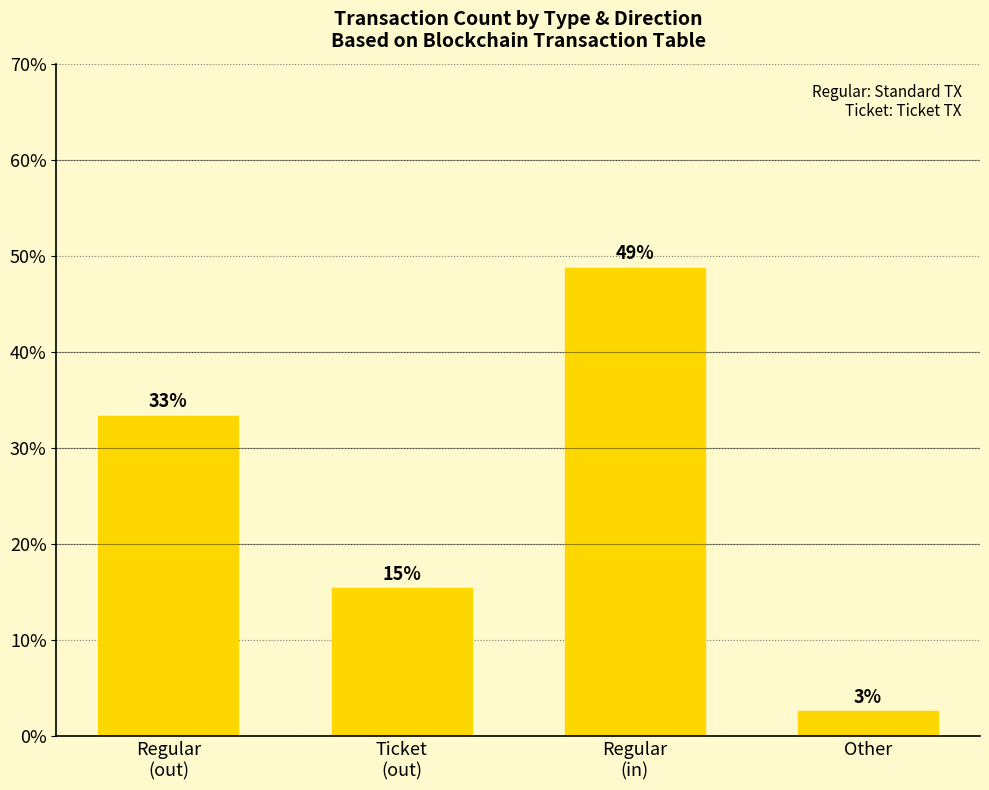

What is the average value?

25.0